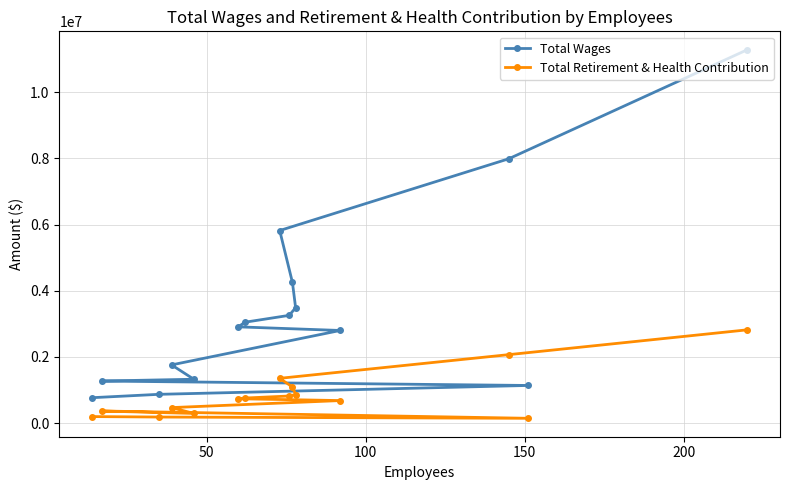

How many lines are shown in the chart?

2